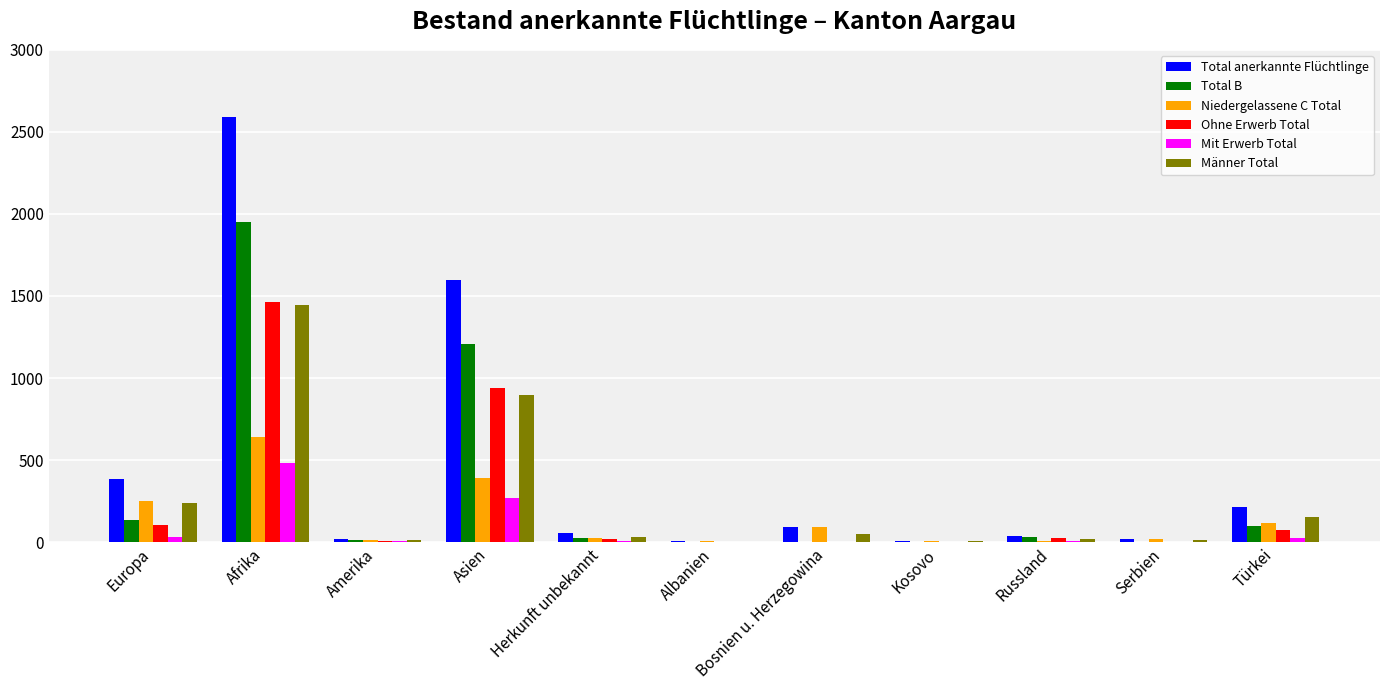

Are the bars grouped side by side (vs. stacked)?

Yes